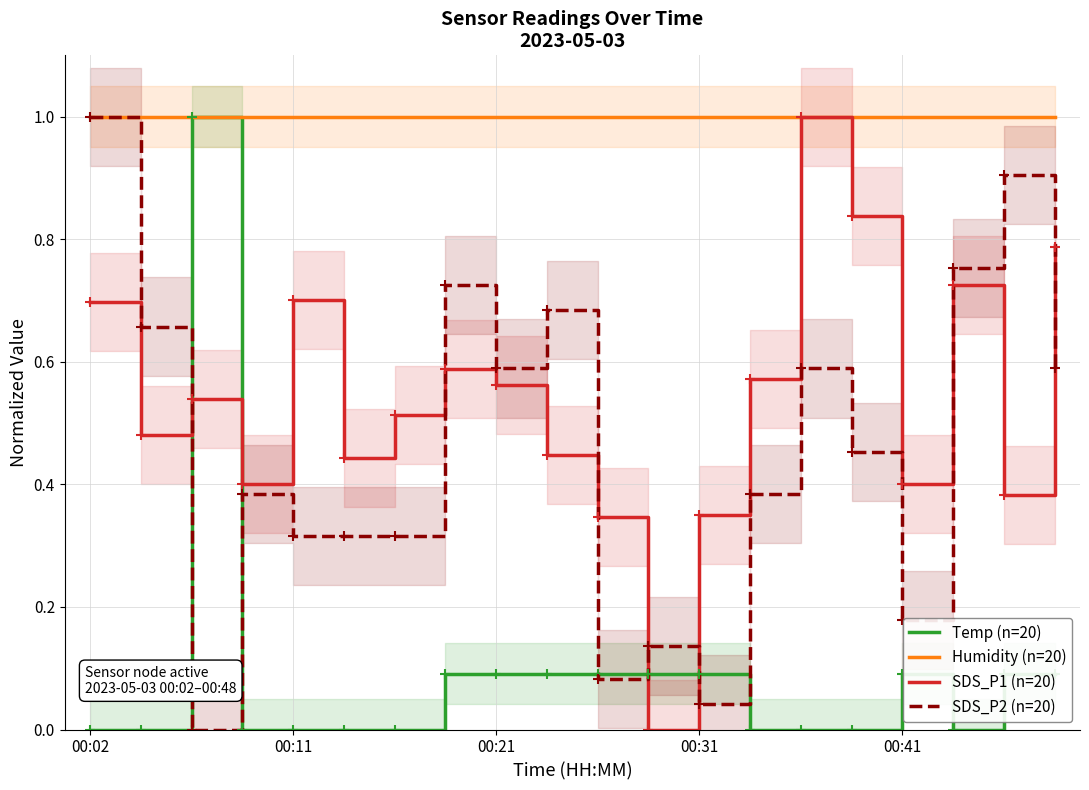

What is the average value of the SDS_P2 (n=20) series?

0.5